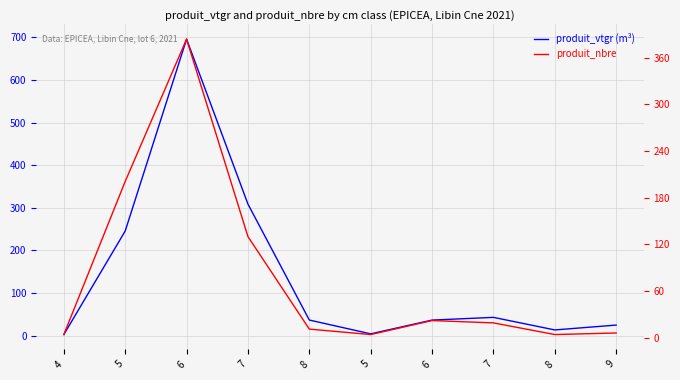

What is the smallest value displayed?

2.7